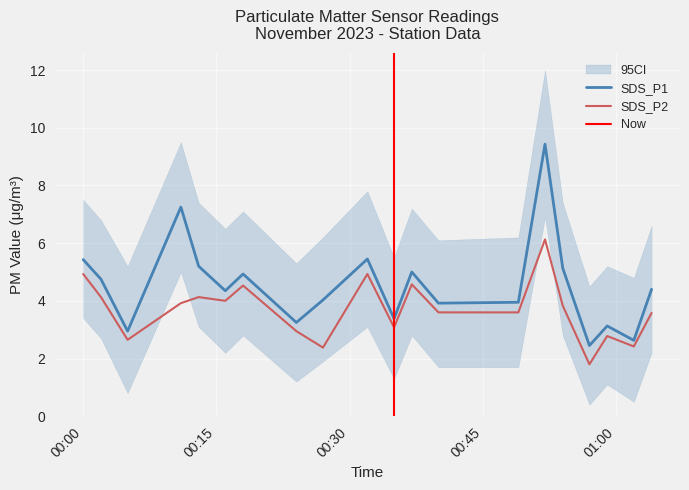

True or false: SDS_P2 and SDS_P1 cross at least once.

False